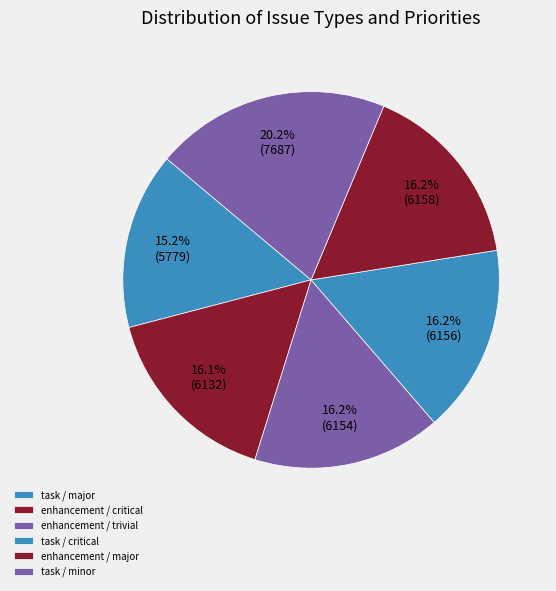

The task / minor slice represents 20% of the pie. True or false?

True